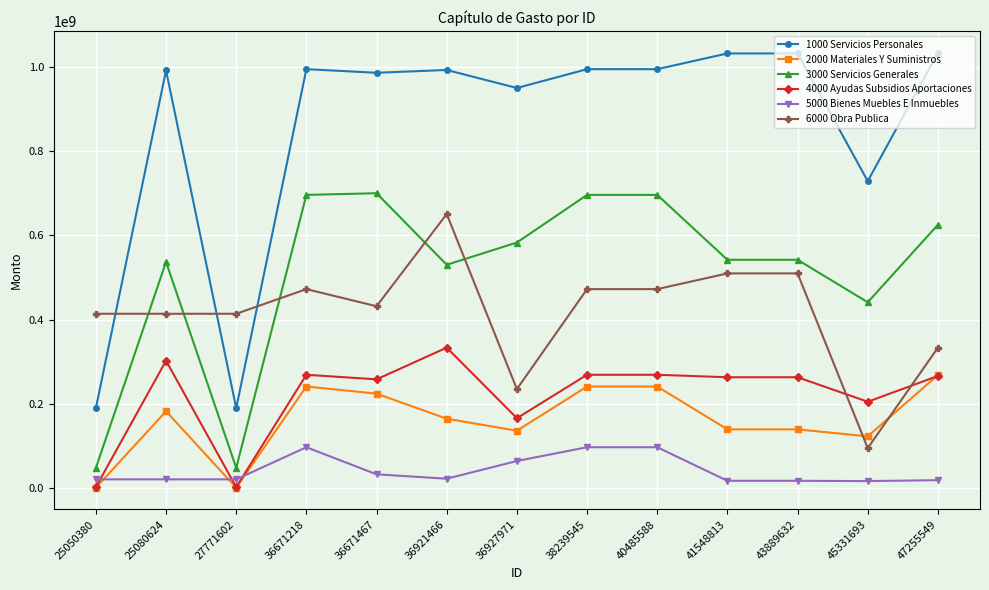

What is the value of the 3000 Servicios Generales point at the 13th from the left?

625376611.6